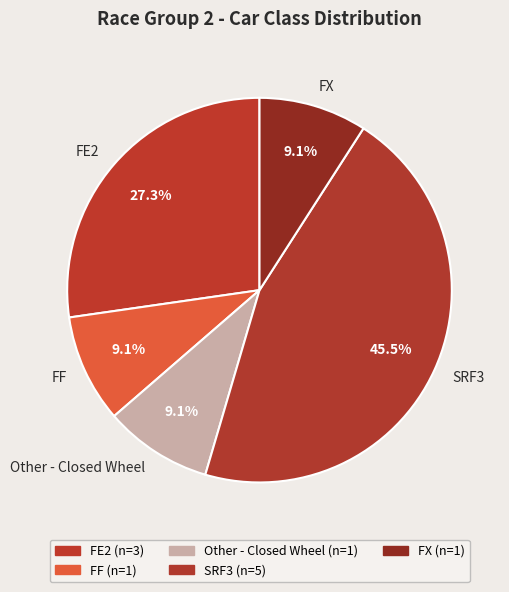

What is the largest slice in the pie chart?

SRF3